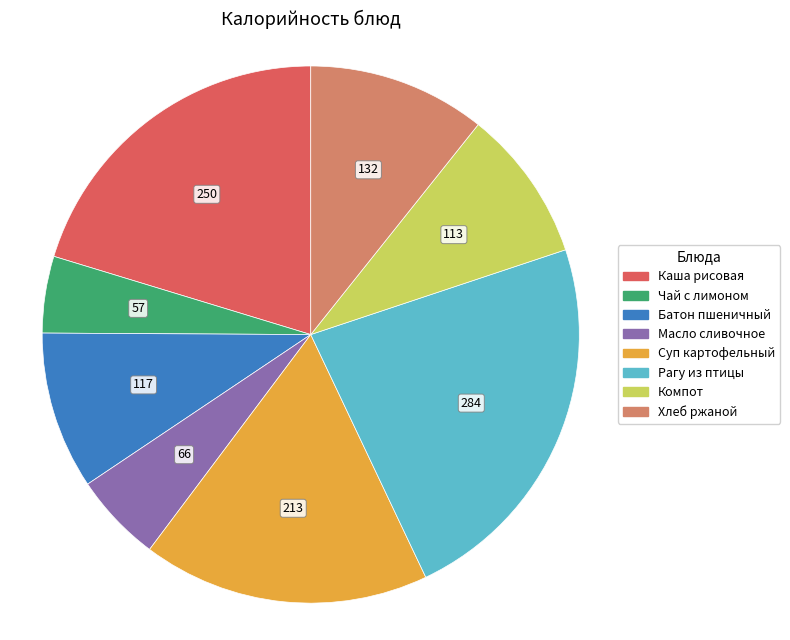

Is there a majority slice in this chart?

No